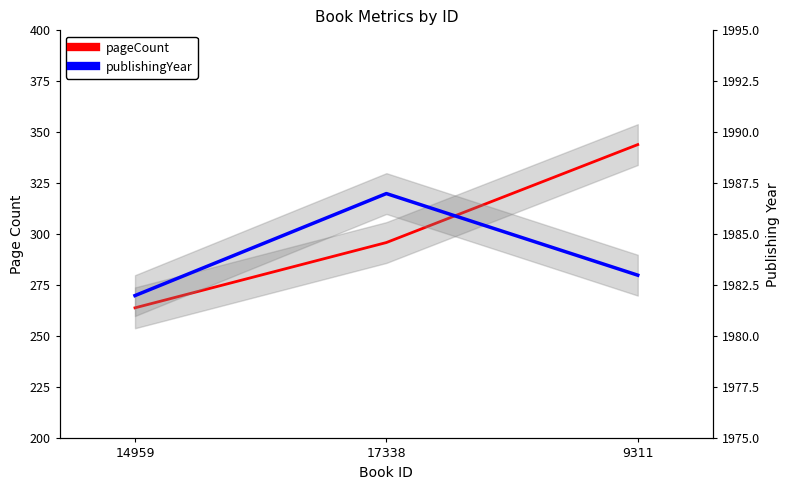

What is the value of the publishingYear point at the 1st from the left?

1982